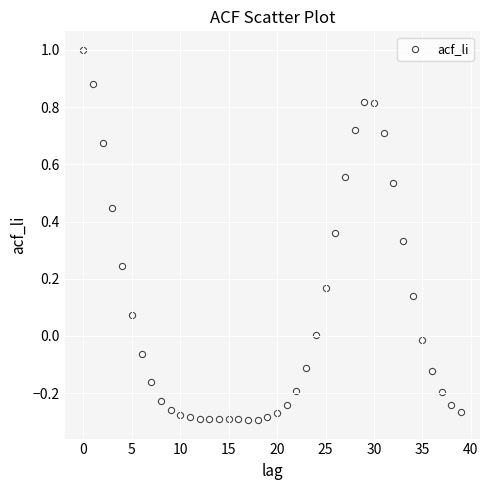

What is the range of Y values (max minus min)?

1.3